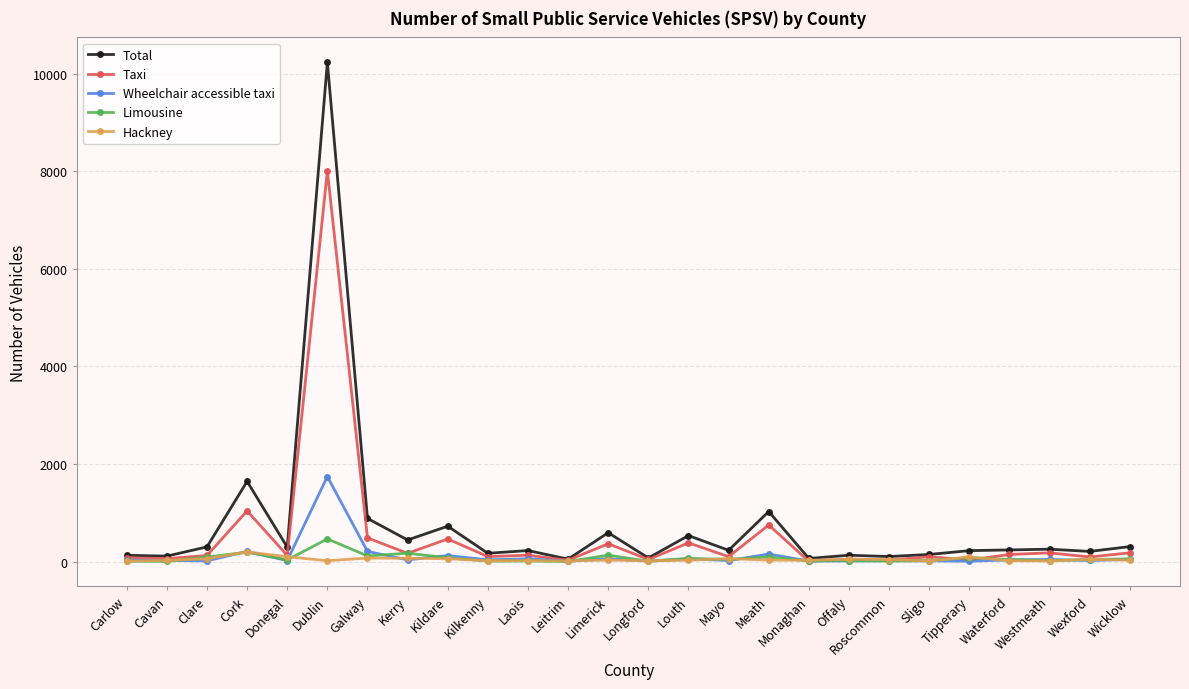

Read the Total value at Longford, to the nearest 100.

100